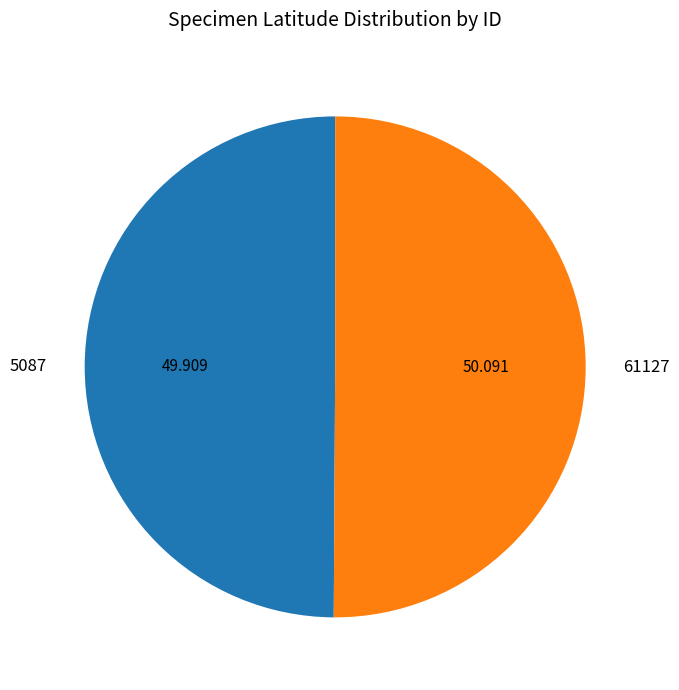

Count the number of slices in the pie.

2